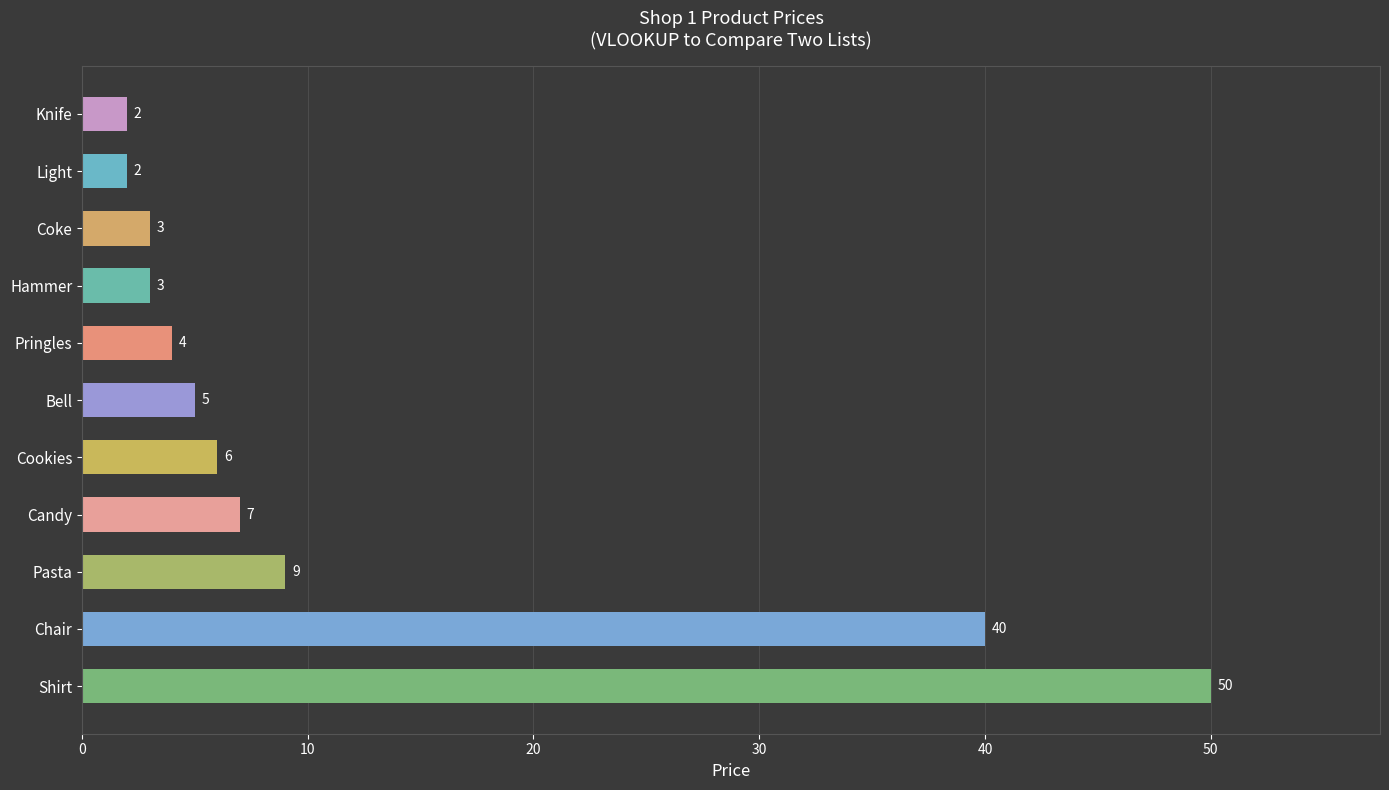

At which label is the value closest to 26?

Chair